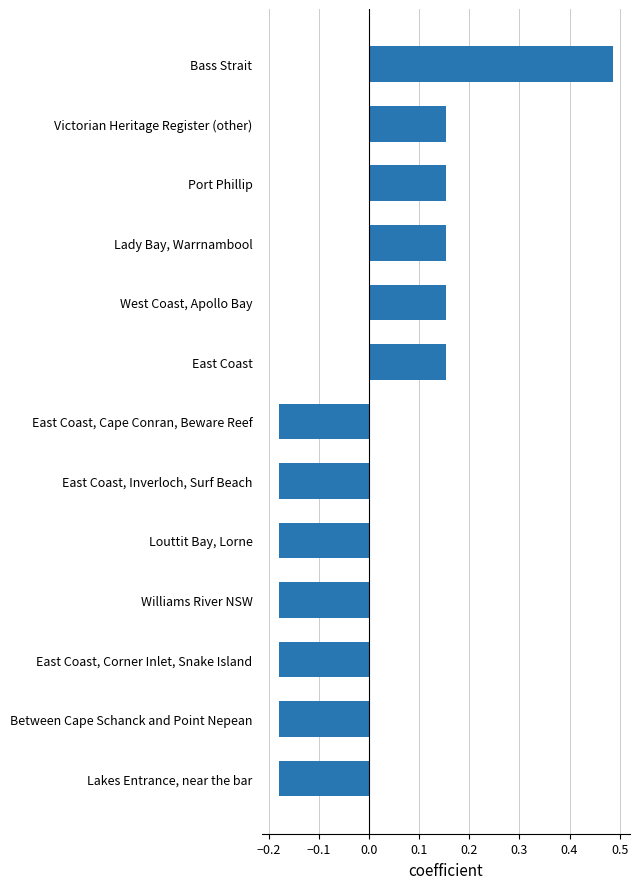

How many values are between 0 and 1?

6